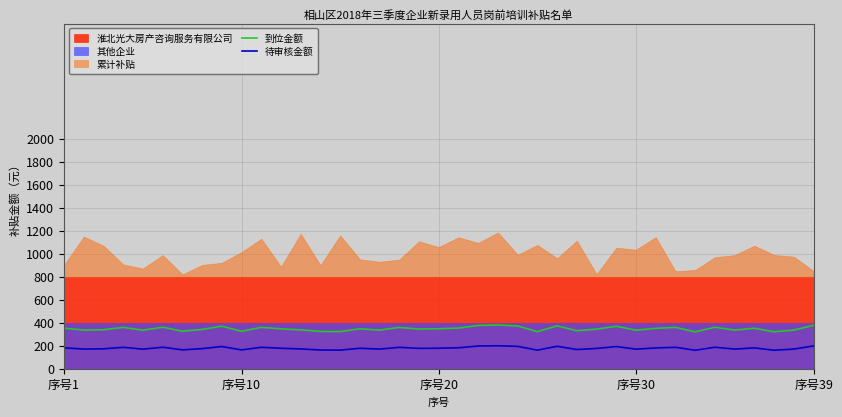

What is the highest value of the 到位金额 series?

379.4